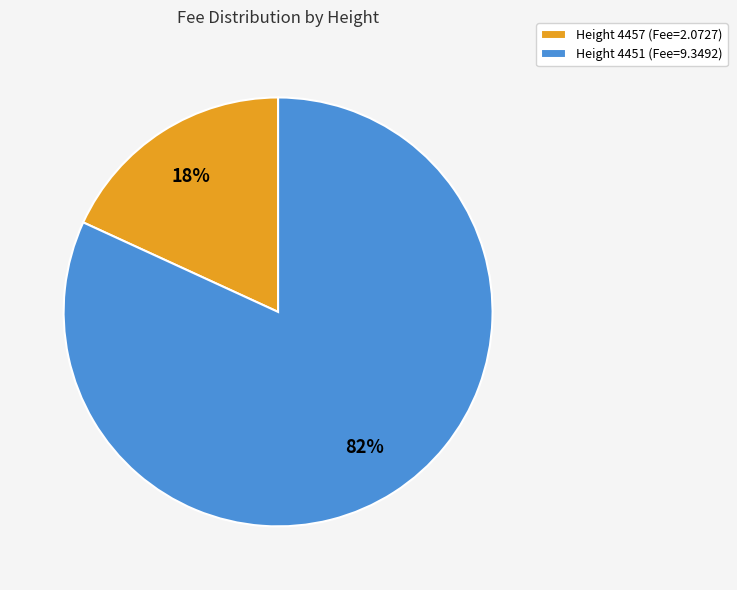

Which has a higher value, Height 4457 (Fee=2.0727) or Height 4451 (Fee=9.3492)?

Height 4451 (Fee=9.3492)